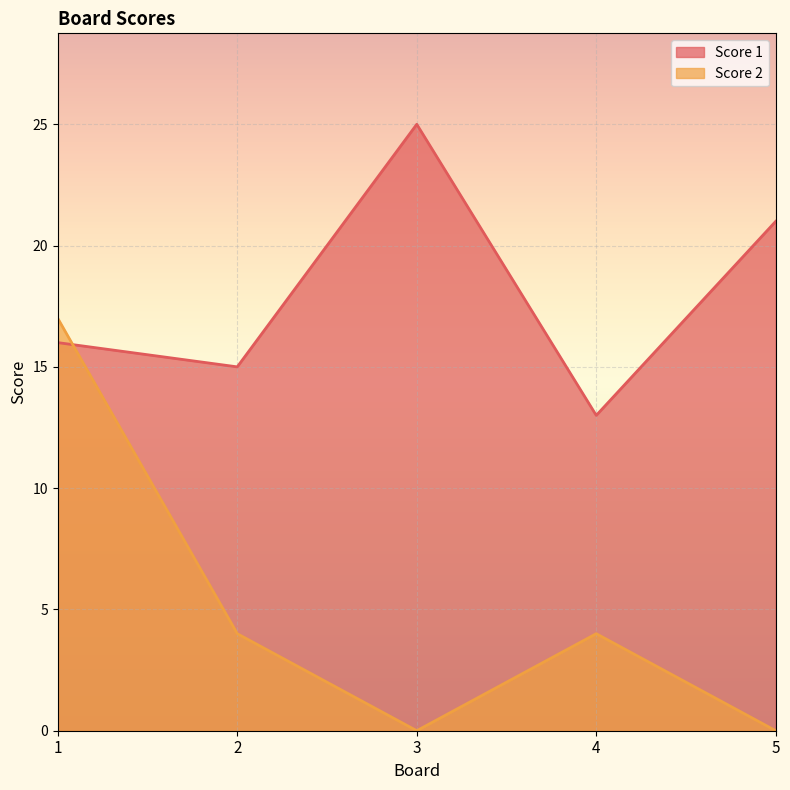

Reading left to right, what are all the values shown in this chart?

Score 1: 16	15	25	13	21
Score 2: 17	4	0	4	0